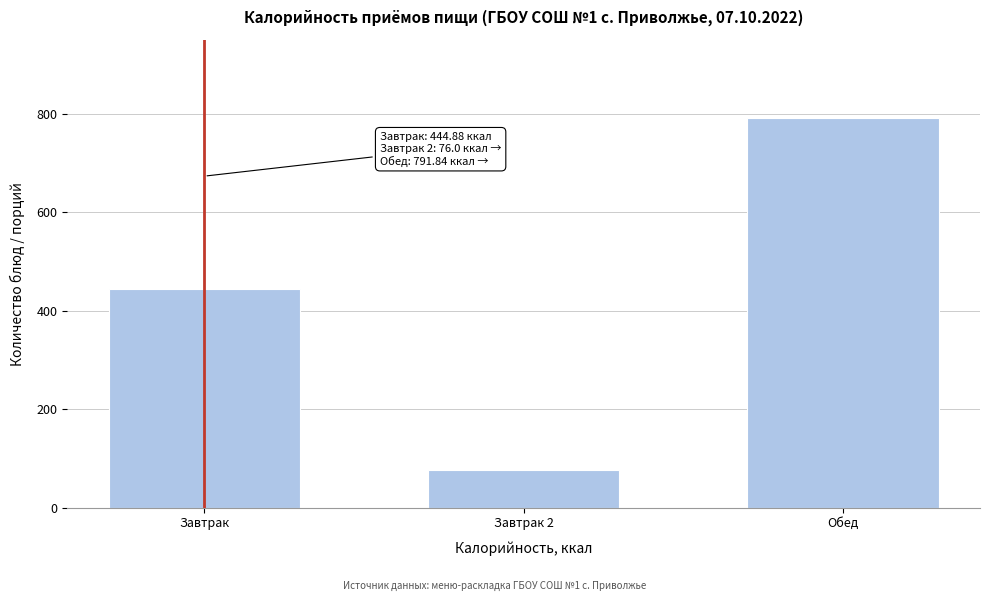

Reading left to right, what are all the values shown in this chart?

Завтрак=444.9	Завтрак 2=76.0	Обед=791.8